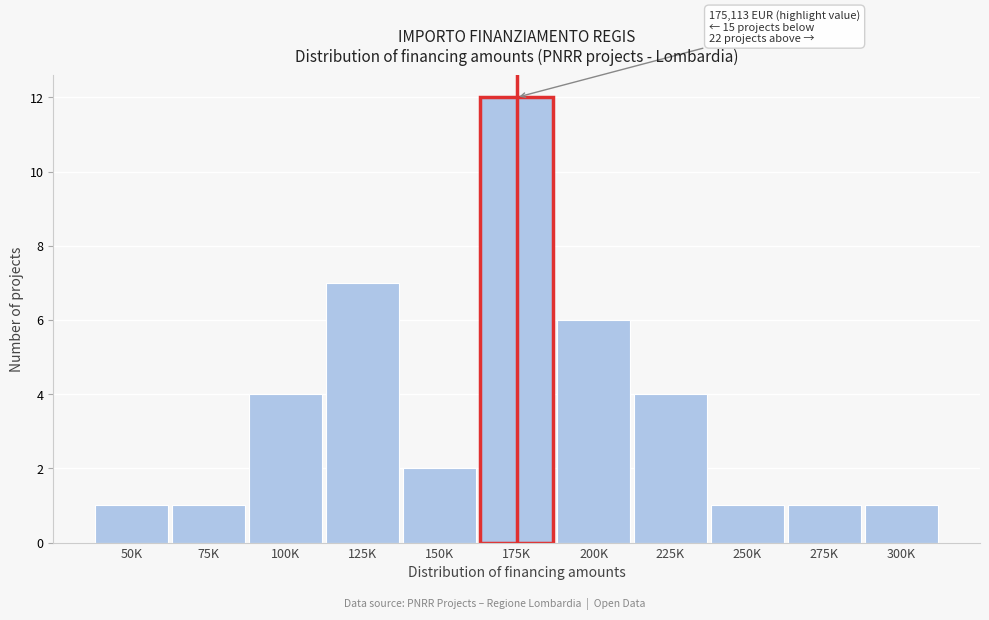

Reading left to right, extract all data points from this chart.

50K=1	75K=1	100K=4	125K=7	150K=2	175K=12	200K=6	225K=4	250K=1	275K=1	300K=1